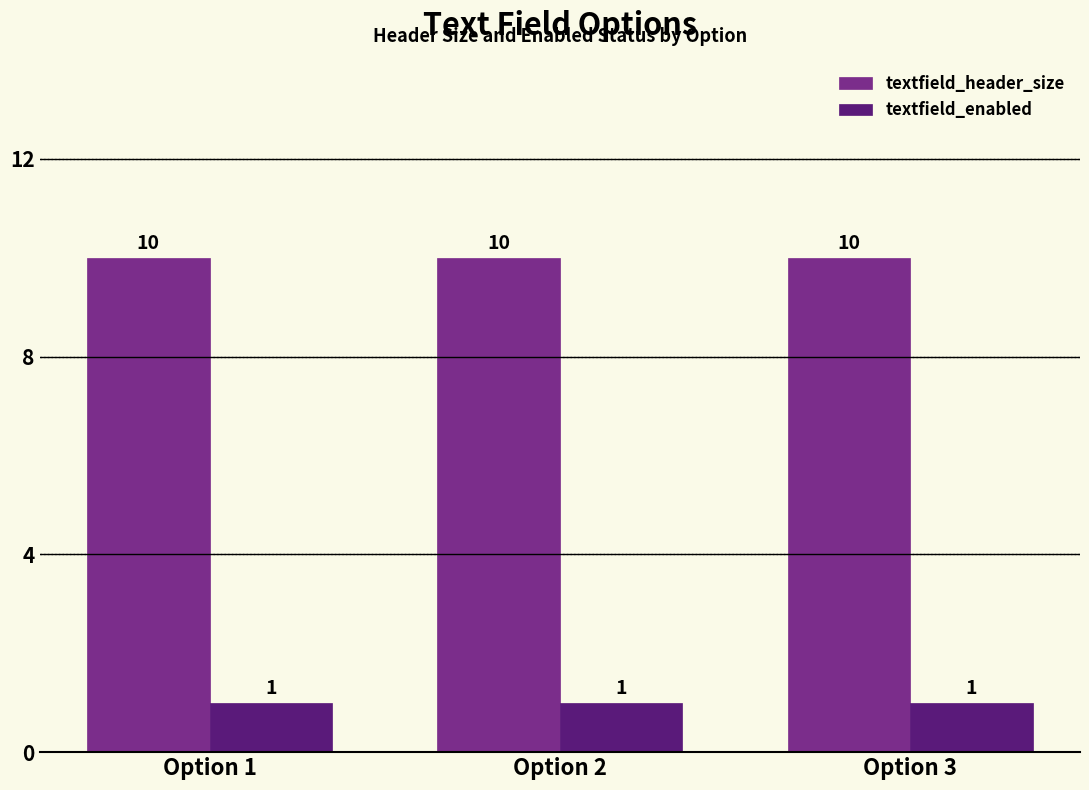

Which series has the largest total across all categories?

textfield_header_size